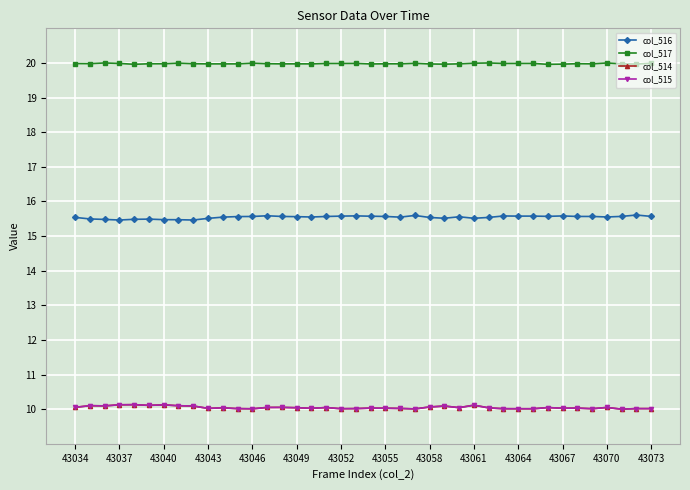

Does the chart display data point markers on the line(s)?

Yes